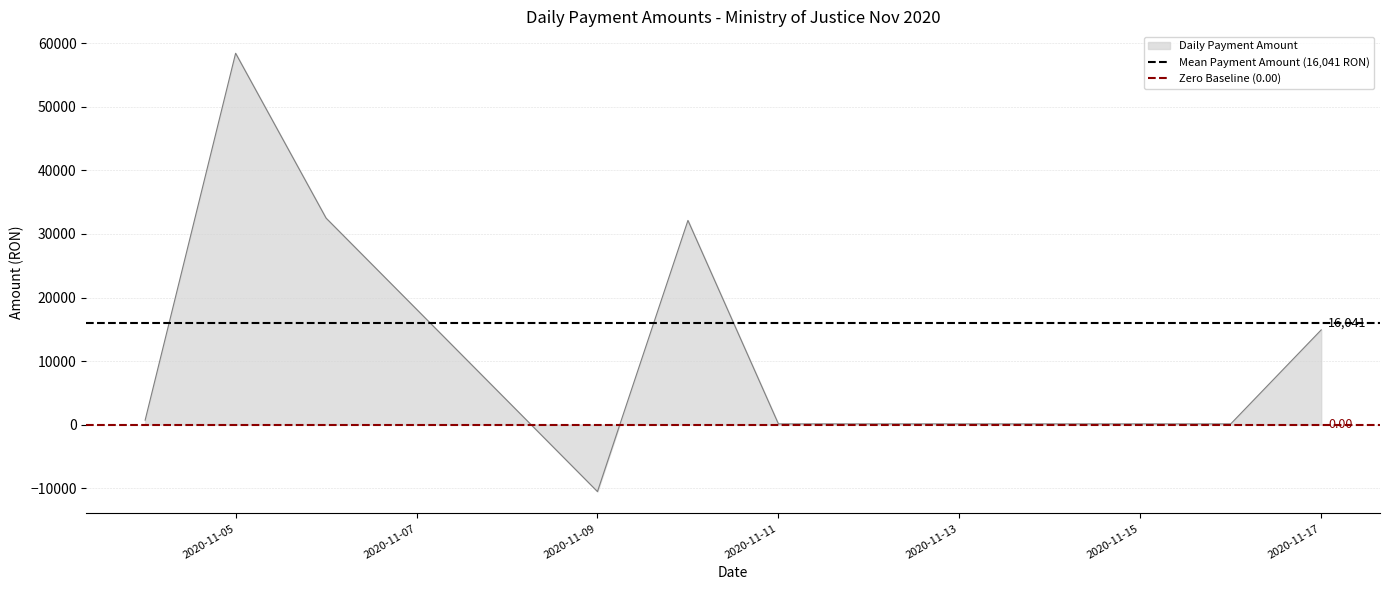

How many lines are shown in the chart?

2